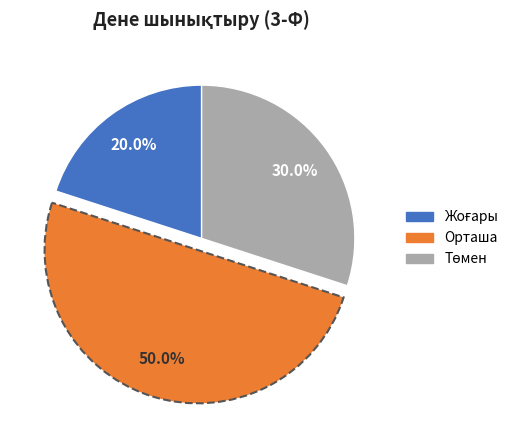

What is the largest slice in the pie chart?

Орташа